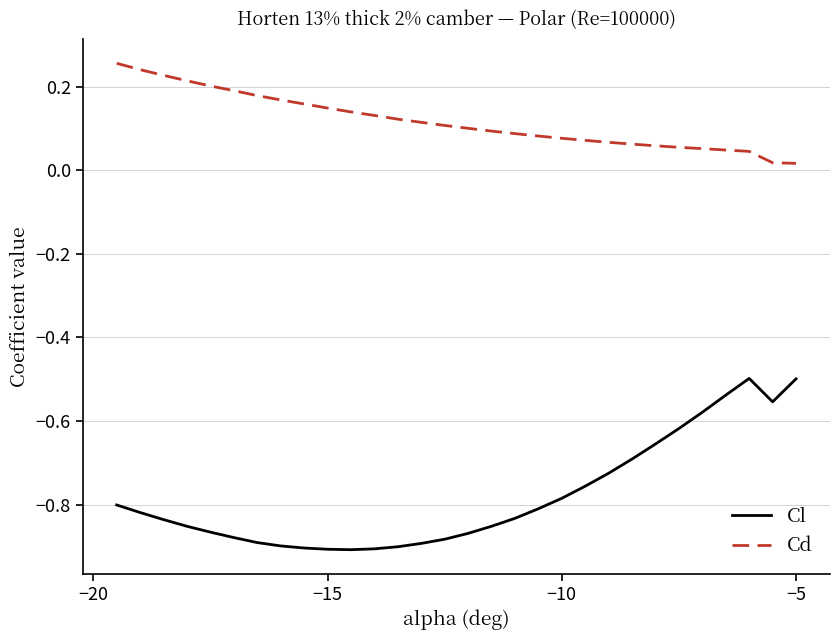

Which series has the widest spread of values?

Cl